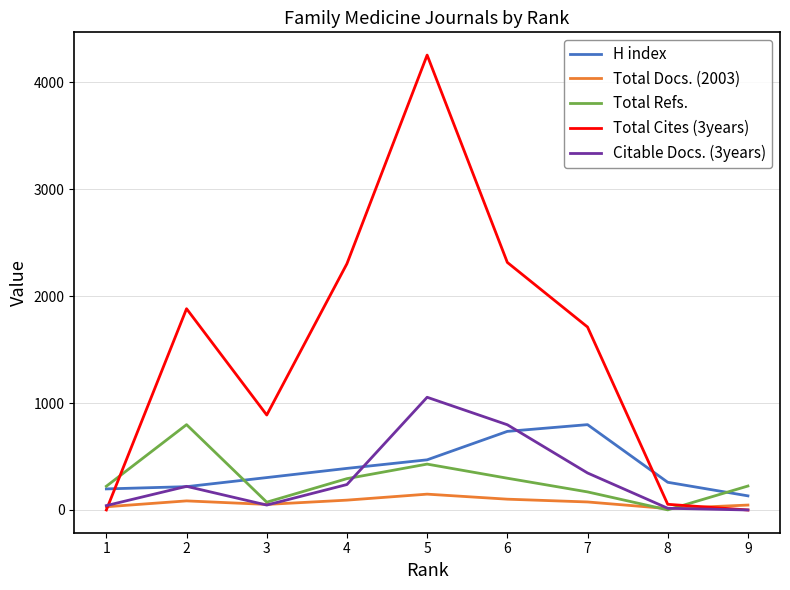

True or false: H index has a value of 740 at 5.

False